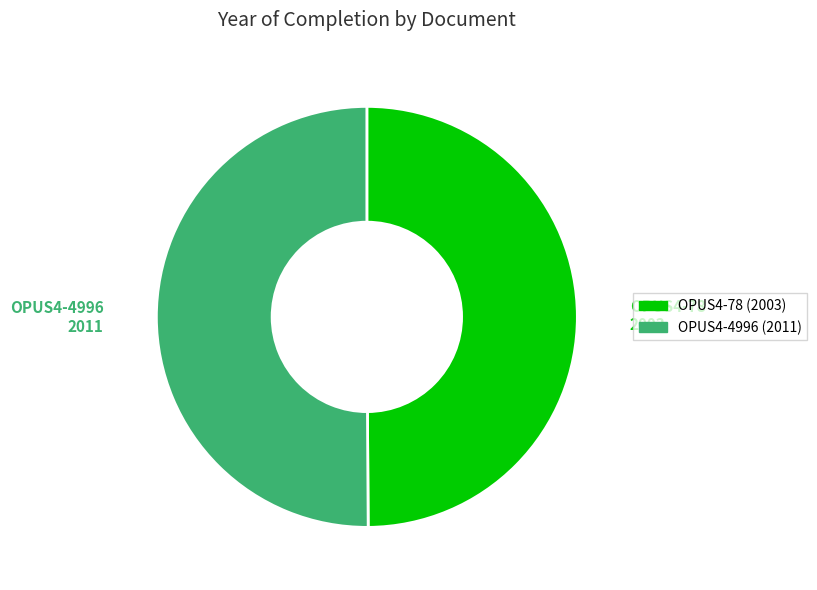

Is the sum of OPUS4-78 and OPUS4-4996 greater than half?

Yes